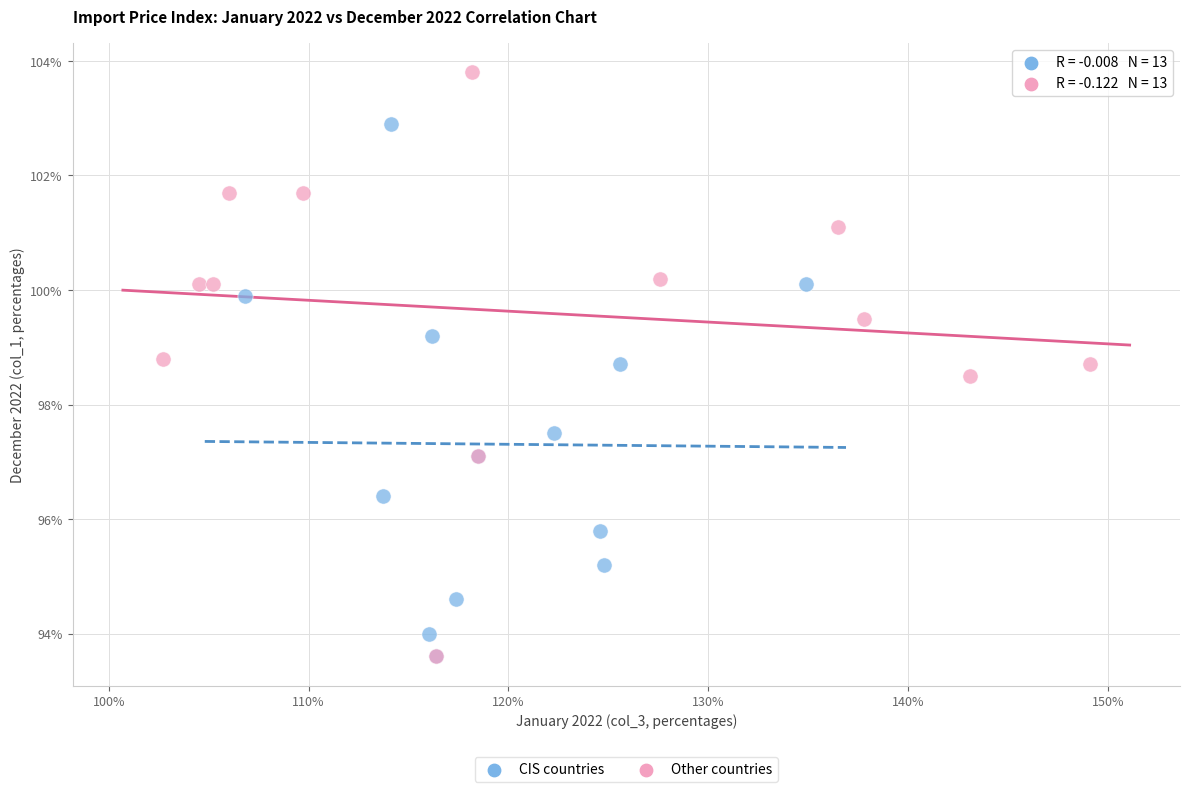

Which series has the widest spread of Y values?

Other countries